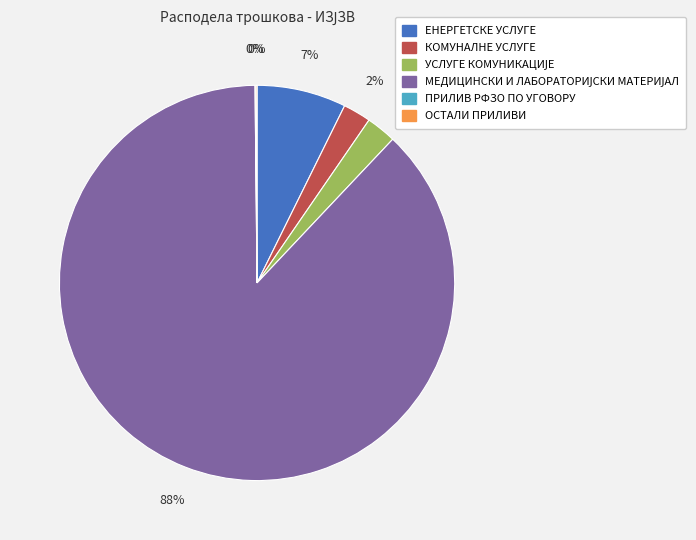

To the nearest percent, what percentage of the pie is КОМУНАЛНЕ УСЛУГЕ?

2%